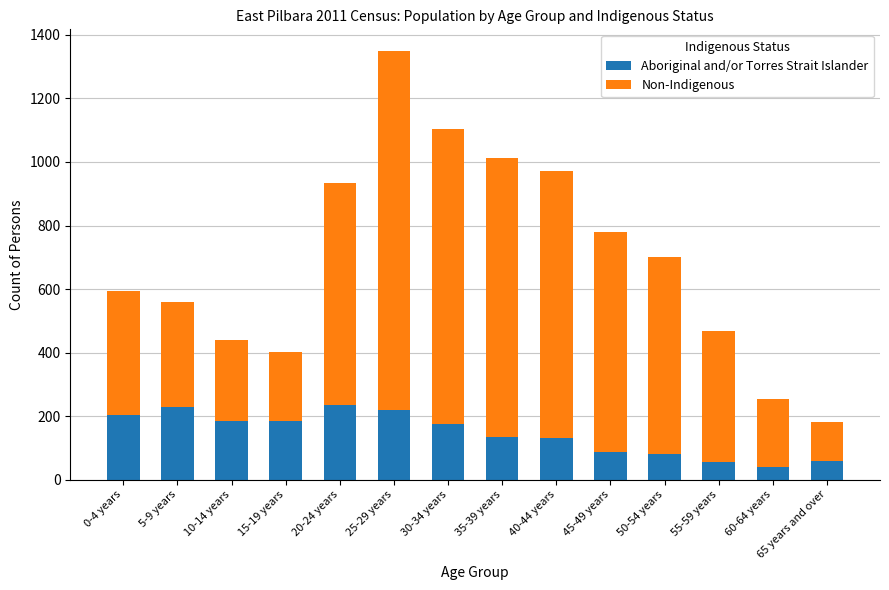

What is the total value across all series at 15-19 years?

403